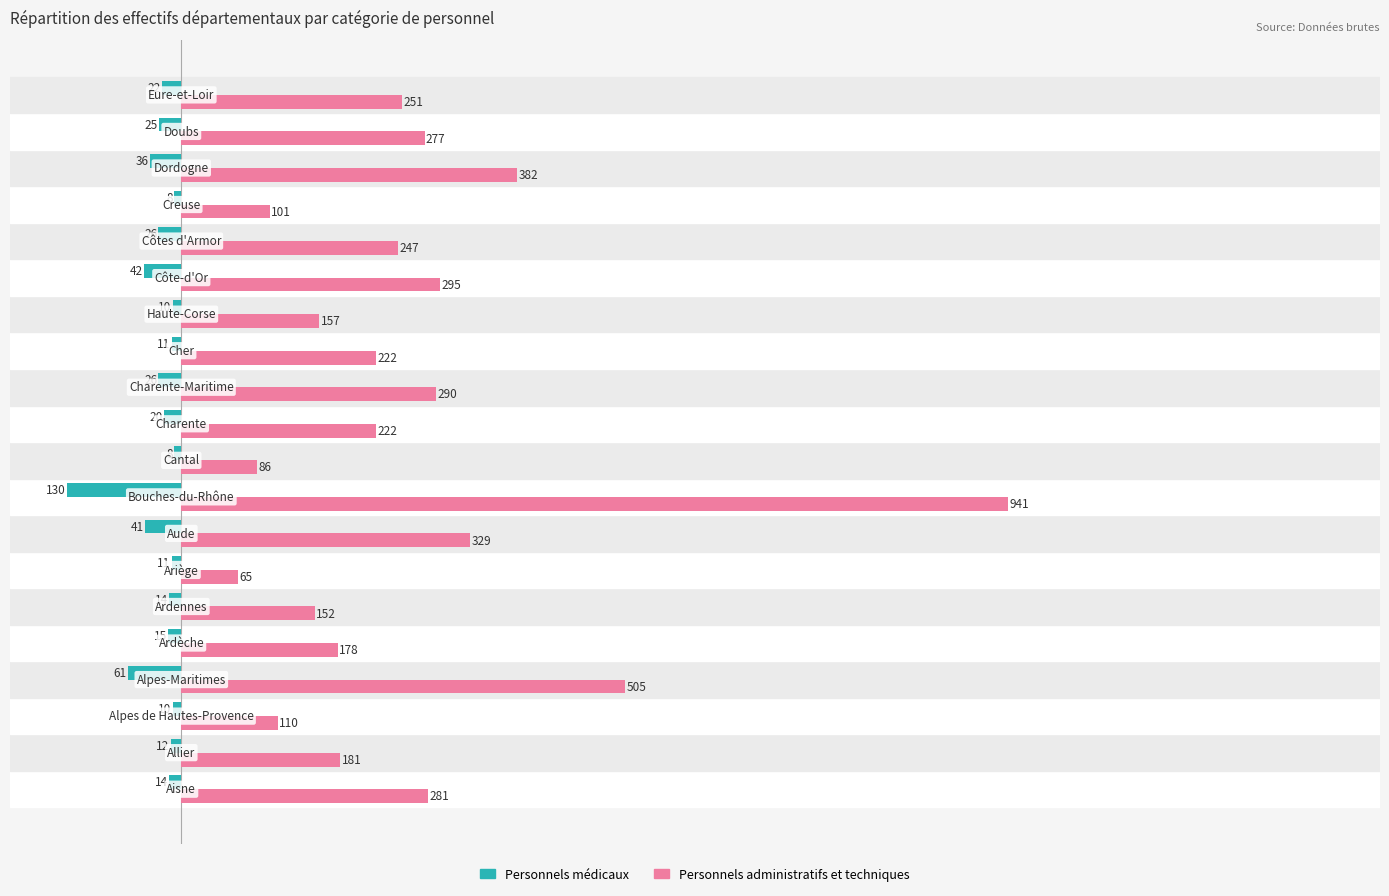

What is the minimum value shown in the chart?

-130